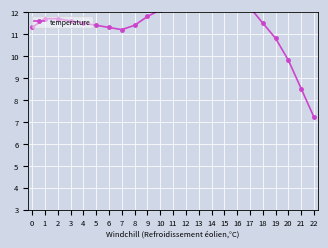

Approximately how many times larger is the value at 12 compared to 16?

1.0